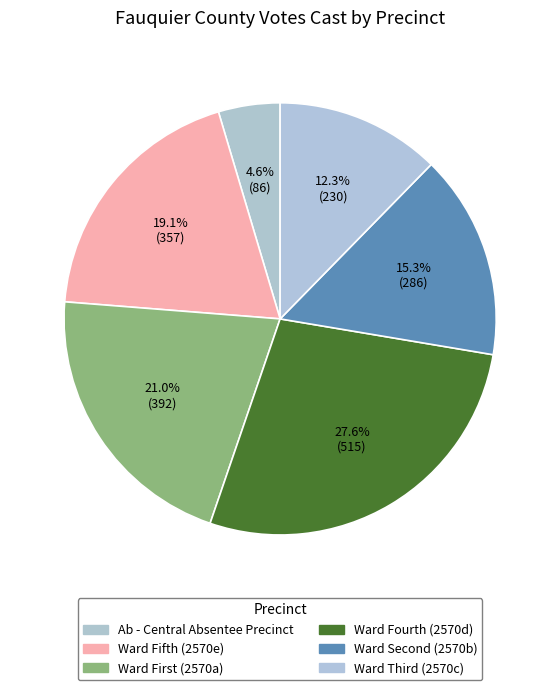

Which category has the biggest portion of the pie?

Ward Fourth (2570d)